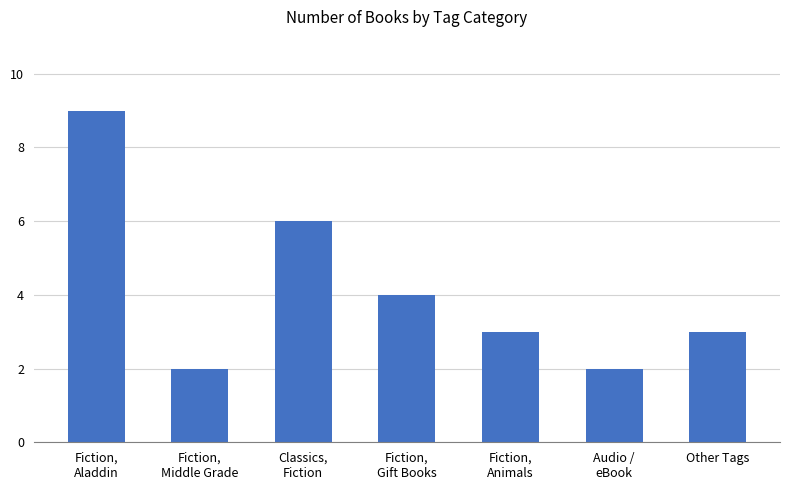

Does the chart contain stacked bars?

No